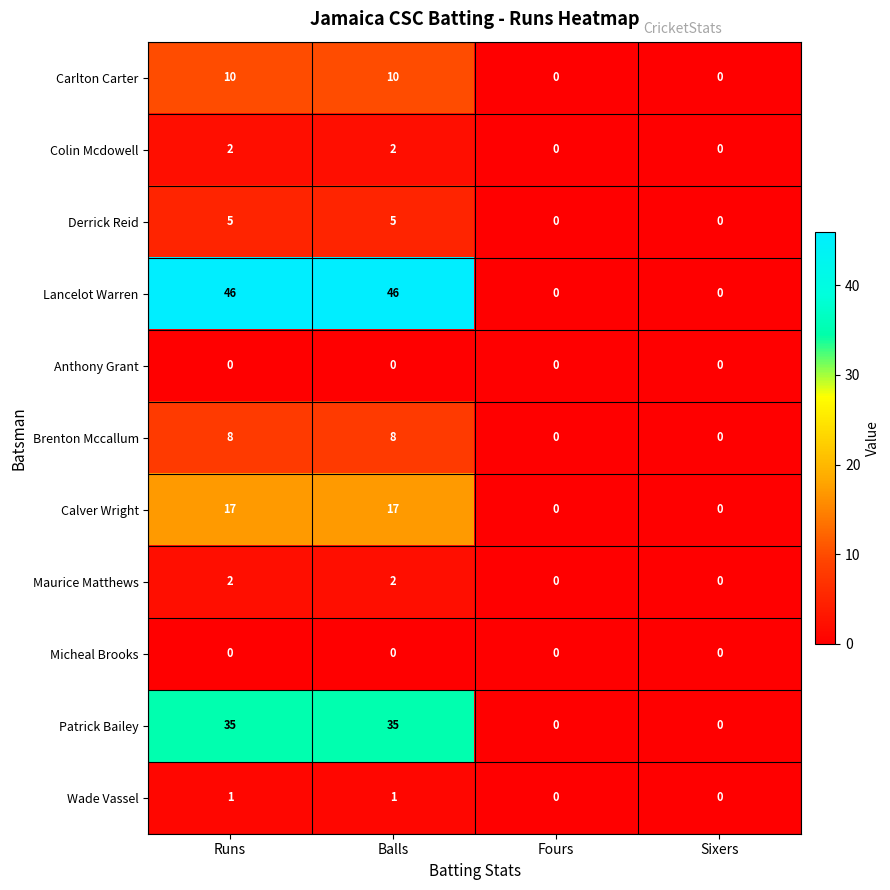

What is the difference between the maximum and minimum values in the Calver Wright series?

17